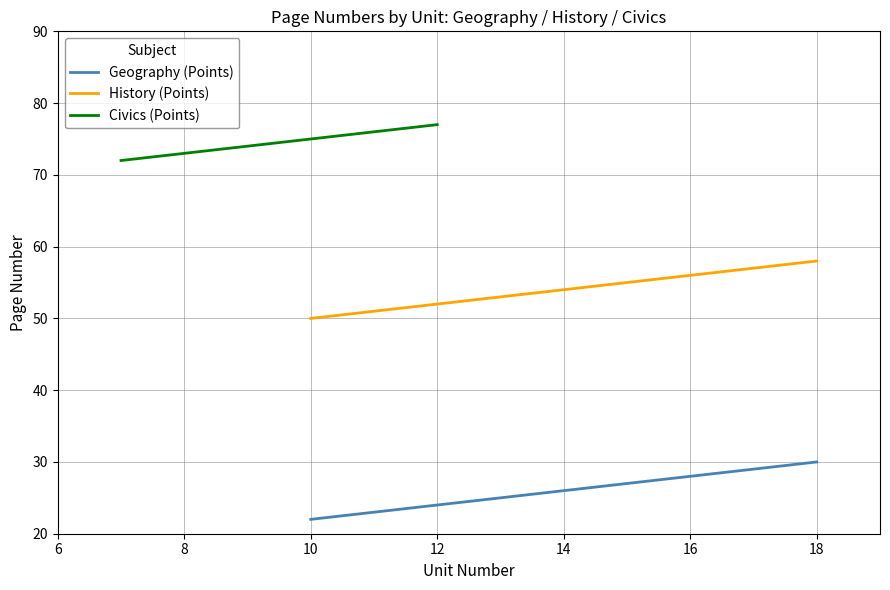

Is it true that Geography (Points) equals 26 at 14?

True